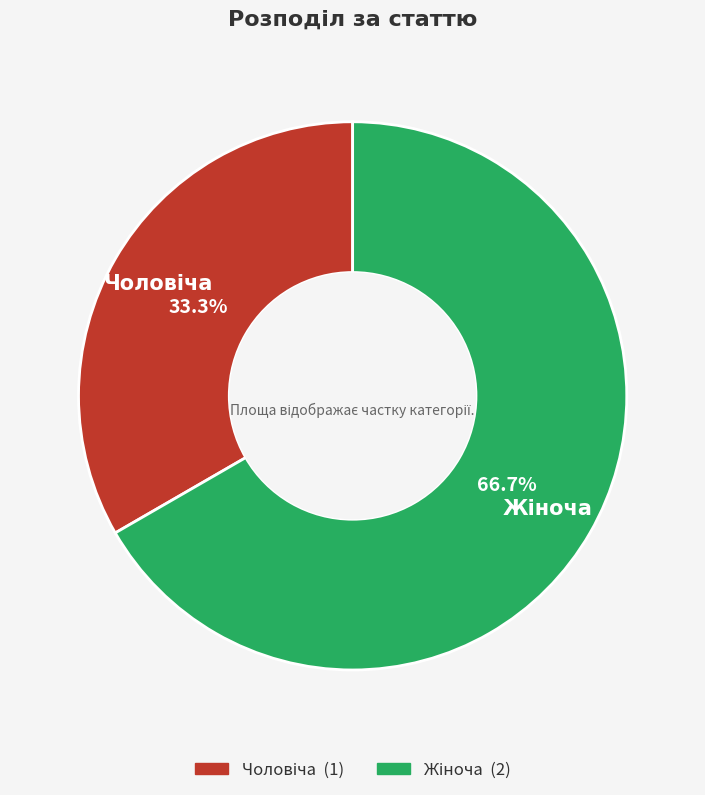

Is there any slice that represents more than half of the pie?

Yes